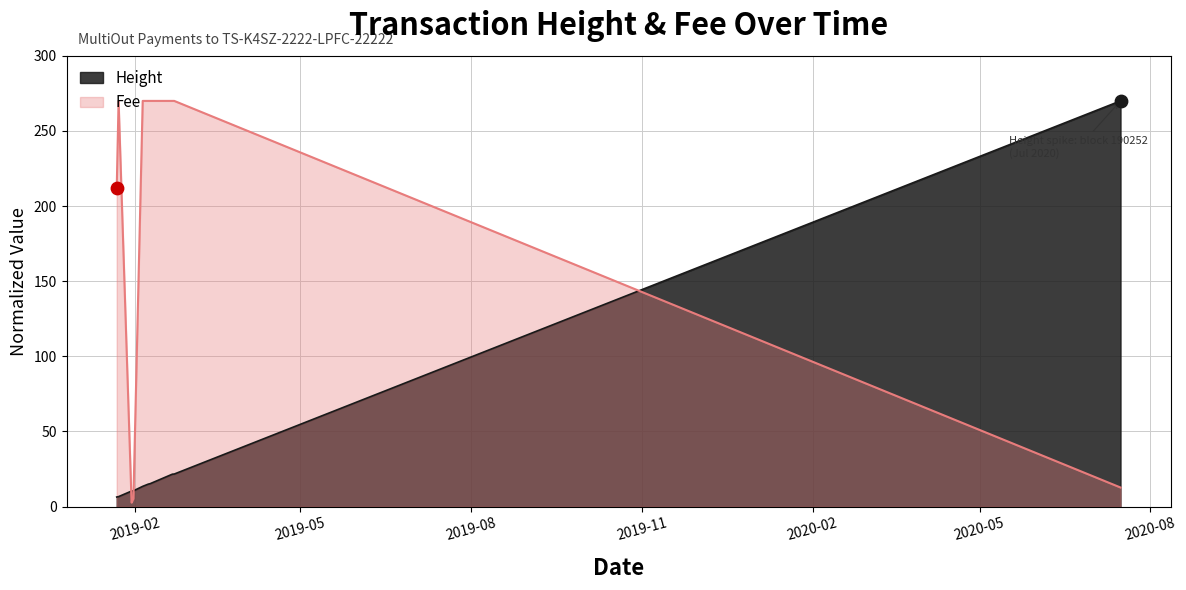

What is the total value across all series at 2019-02-22?

291.7